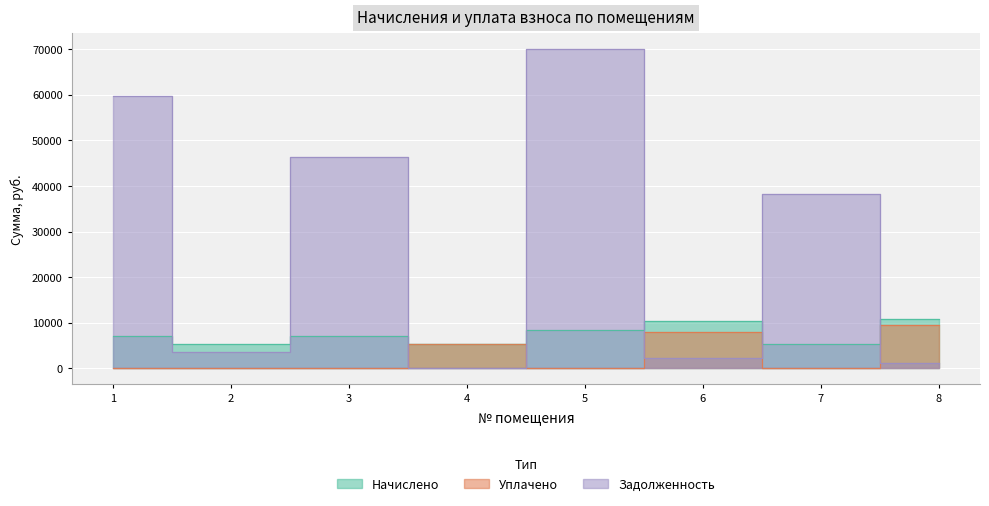

Reading right to left, extract all data points from this chart.

Начислено: 8=10771.2	7=5328.0	6=10440.0	5=8438.4	4=5299.2	3=7156.8	2=5277.6	1=7200.0
Уплачено: 8=9575.2	7=0.0	6=7902.5	5=0.0	4=5298.6	3=0.0	2=0.0	1=0.0
Задолженность: 8=1196.8	7=38151.5	6=2320.0	5=69954.2	4=1.0	3=46380.7	2=3517.3	1=59688.0